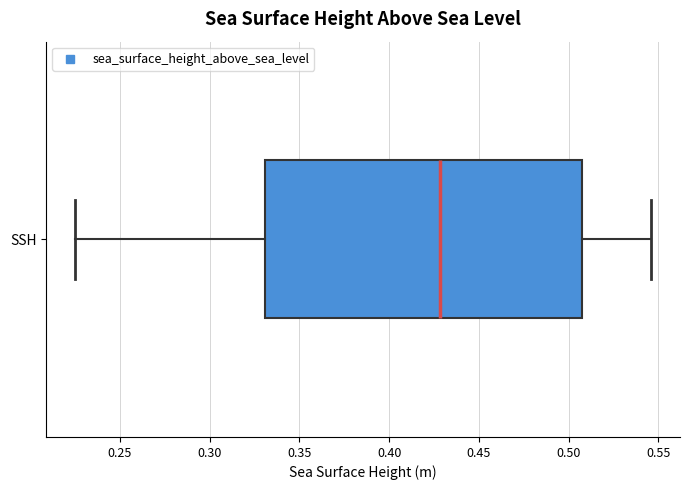

Transcribe this box plot: give where the median line is, the range the box spans, and where the two whiskers end, as read against the x-axis. The values are not printed on the chart, so give them approximately, as read against the axis.

median 0.430, box 0.330 to 0.505, whiskers 0.225 to 0.545